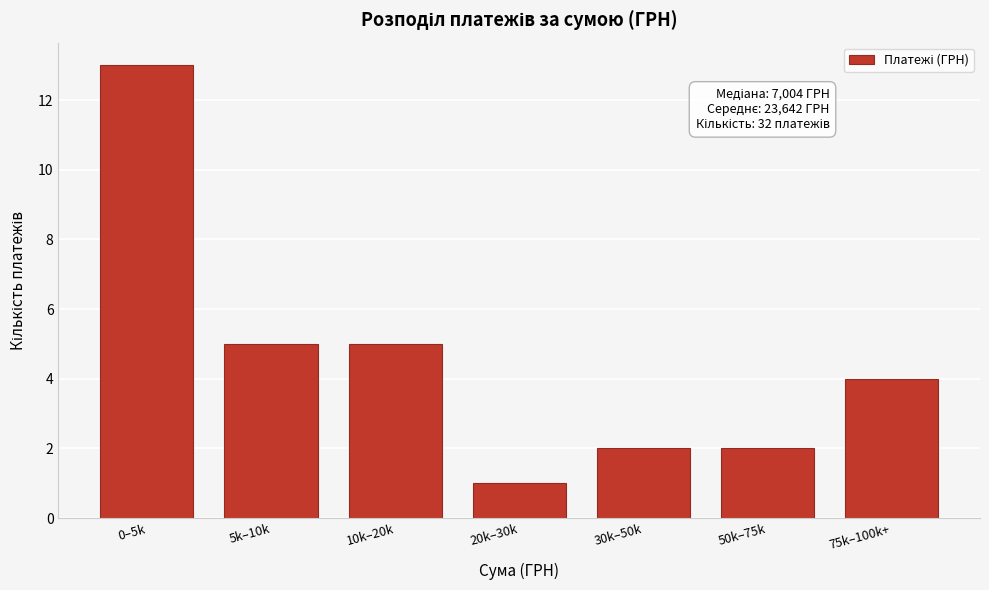

Reading left to right, extract all data points from this chart.

0–5k=13	5k–10k=5	10k–20k=5	20k–30k=1	30k–50k=2	50k–75k=2	75k–100k+=4